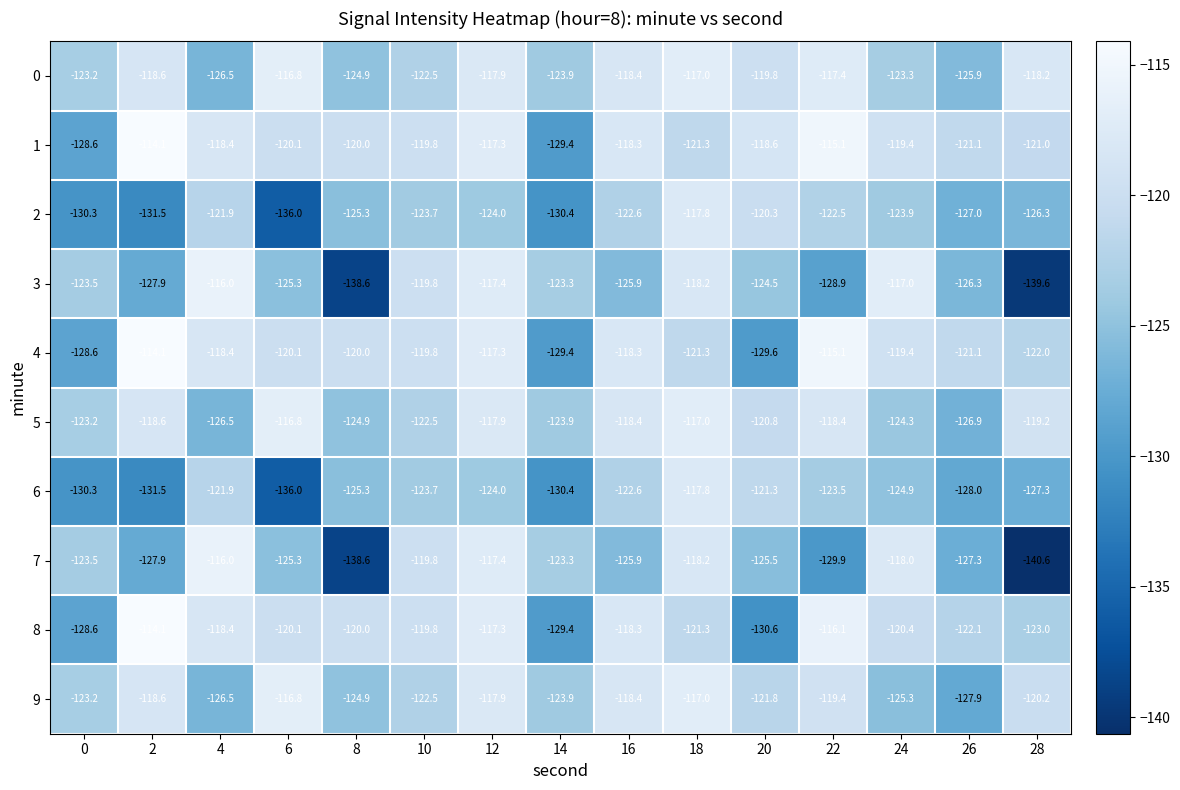

What is the difference between the maximum and second lowest values in the 8 series?

15.3